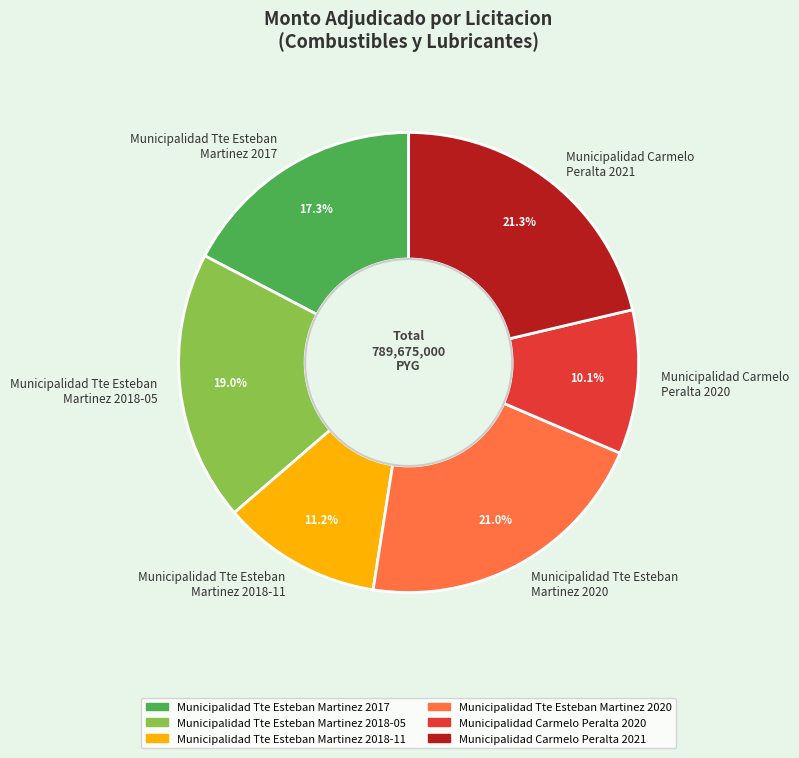

How much of the chart is everything except Municipalidad Carmelo Peralta 2020?

89.9%